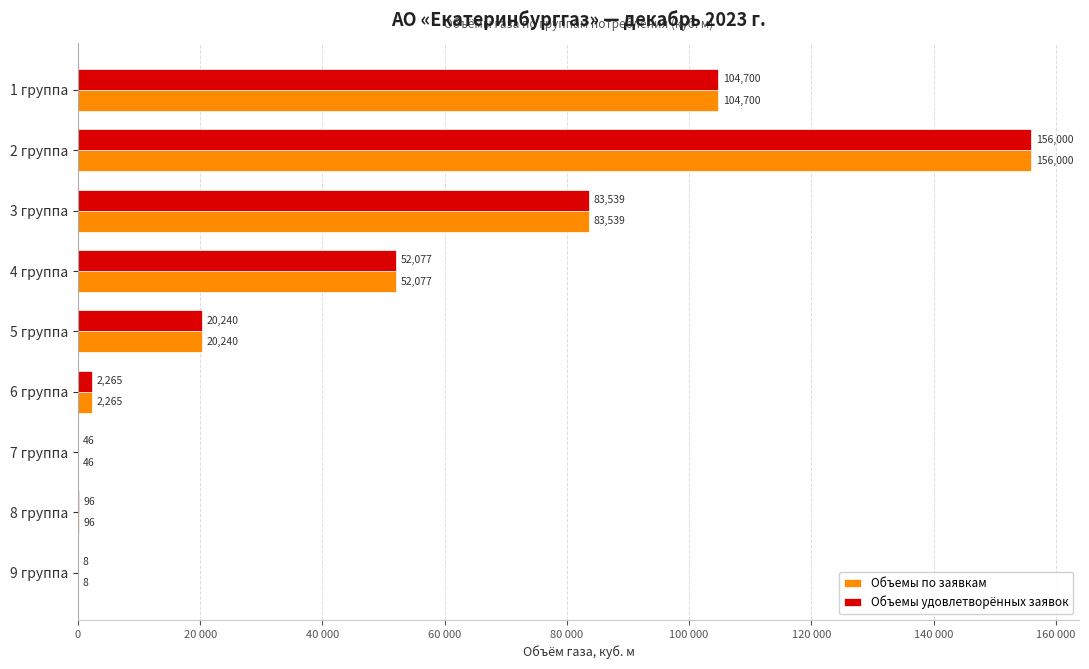

At how many categories does at least one series exceed 20731?

4